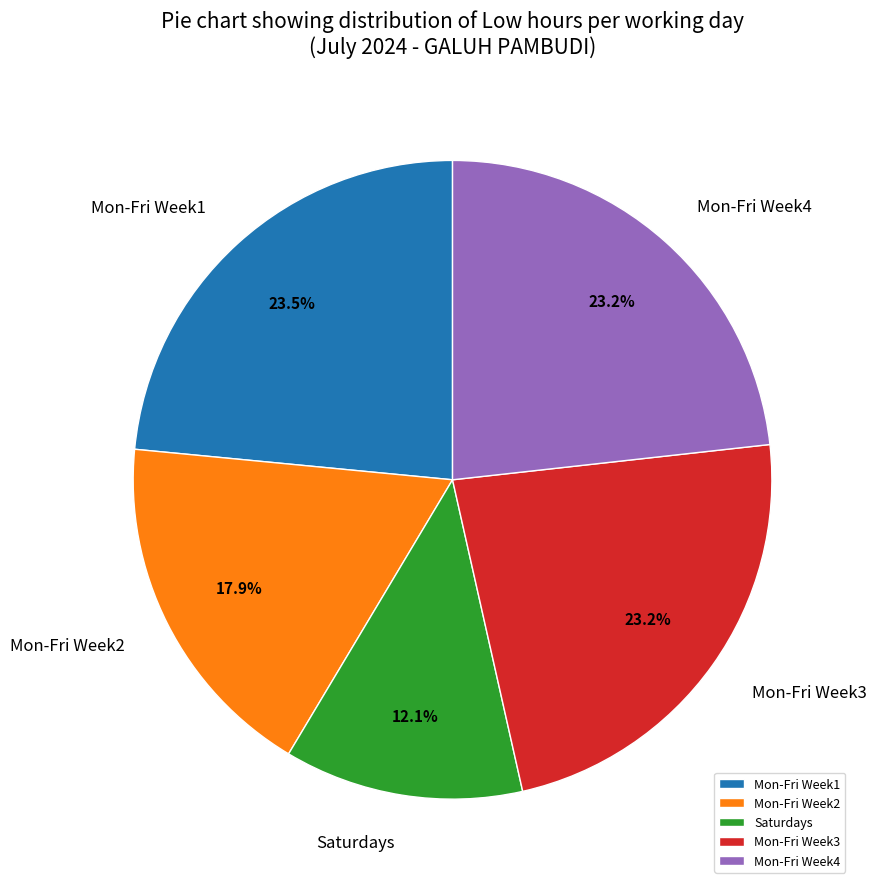

Does Mon-Fri Week1 represent more than half of the total?

No